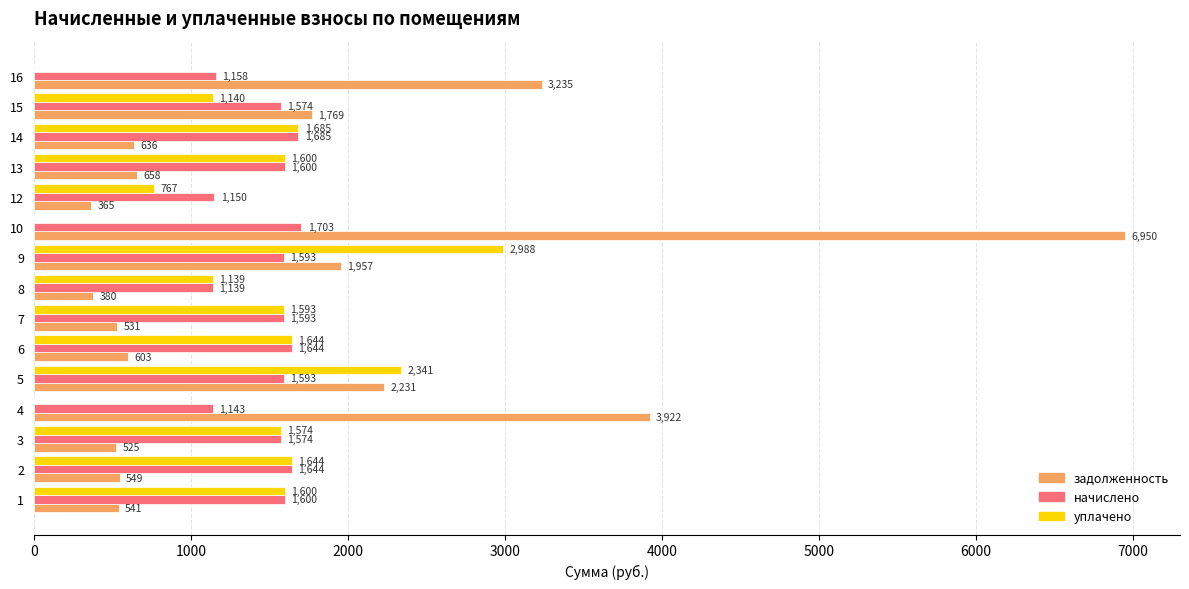

Is it true that начислено equals 1644.4 at 6?

True